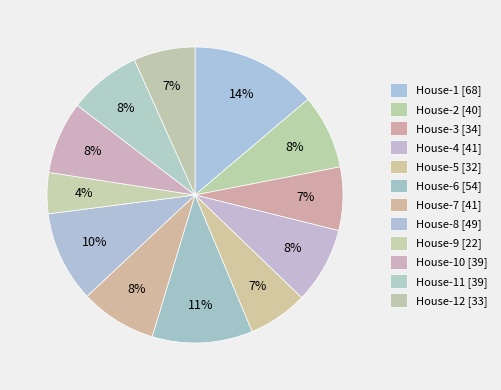

What is the largest slice in the pie chart?

House-1 [68]